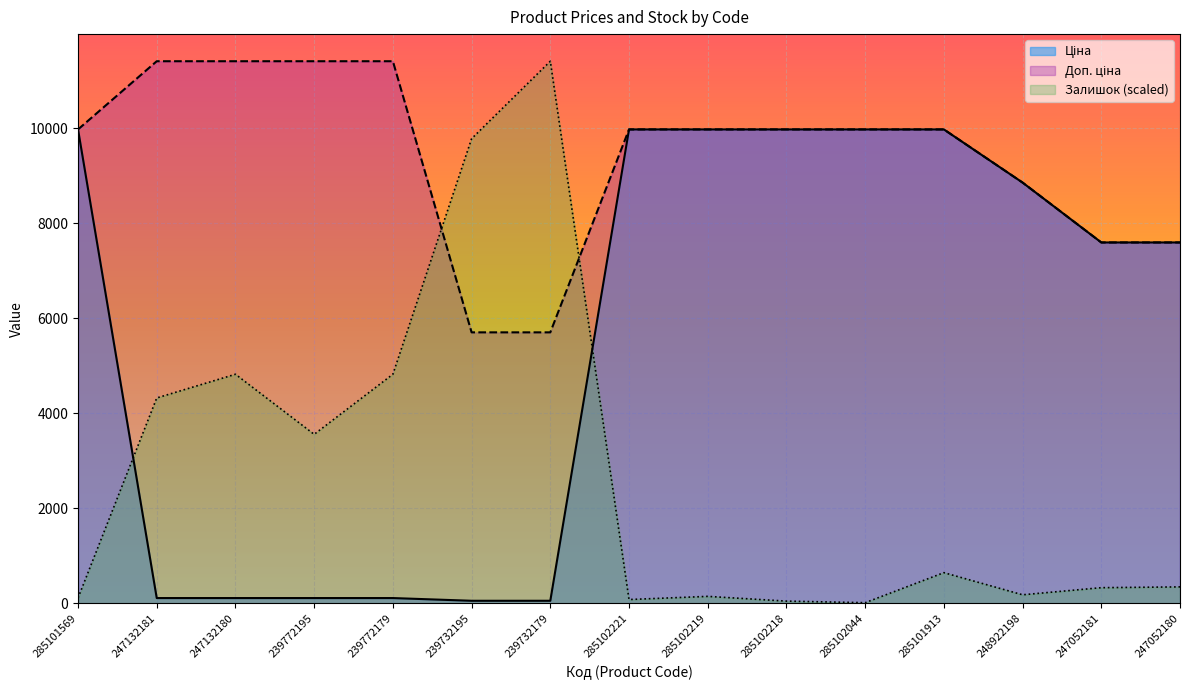

Rank the categories by Доп. ціна value from lowest to highest.

239732195, 239732179, 247052181, 247052180, 248922198, 285101569, 285102221, 285102219, 285102218, 285102044, 285101913, 247132181, 247132180, 239772195, 239772179